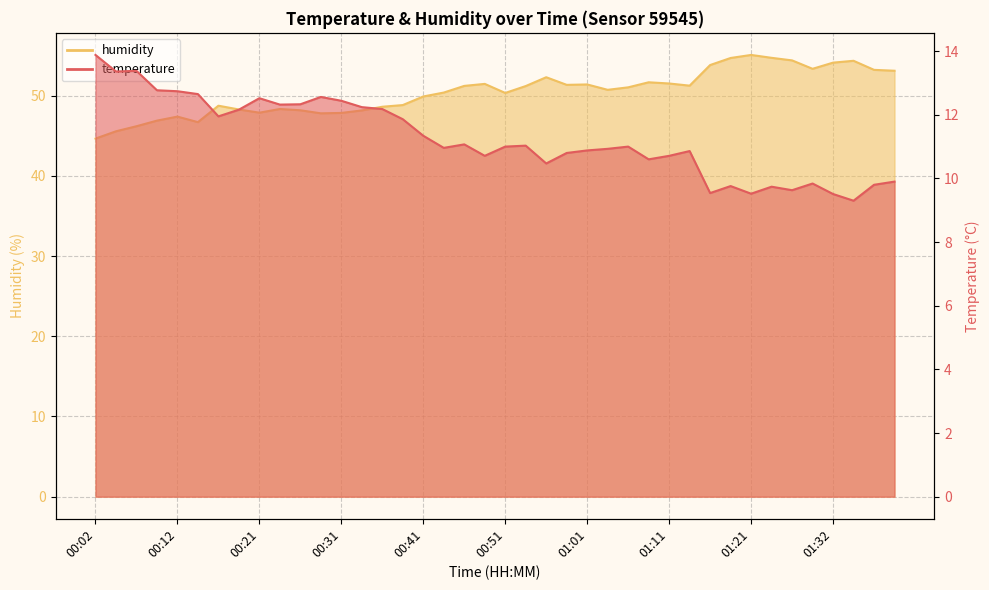

At which category does humidity reach its first local valley?

00:14